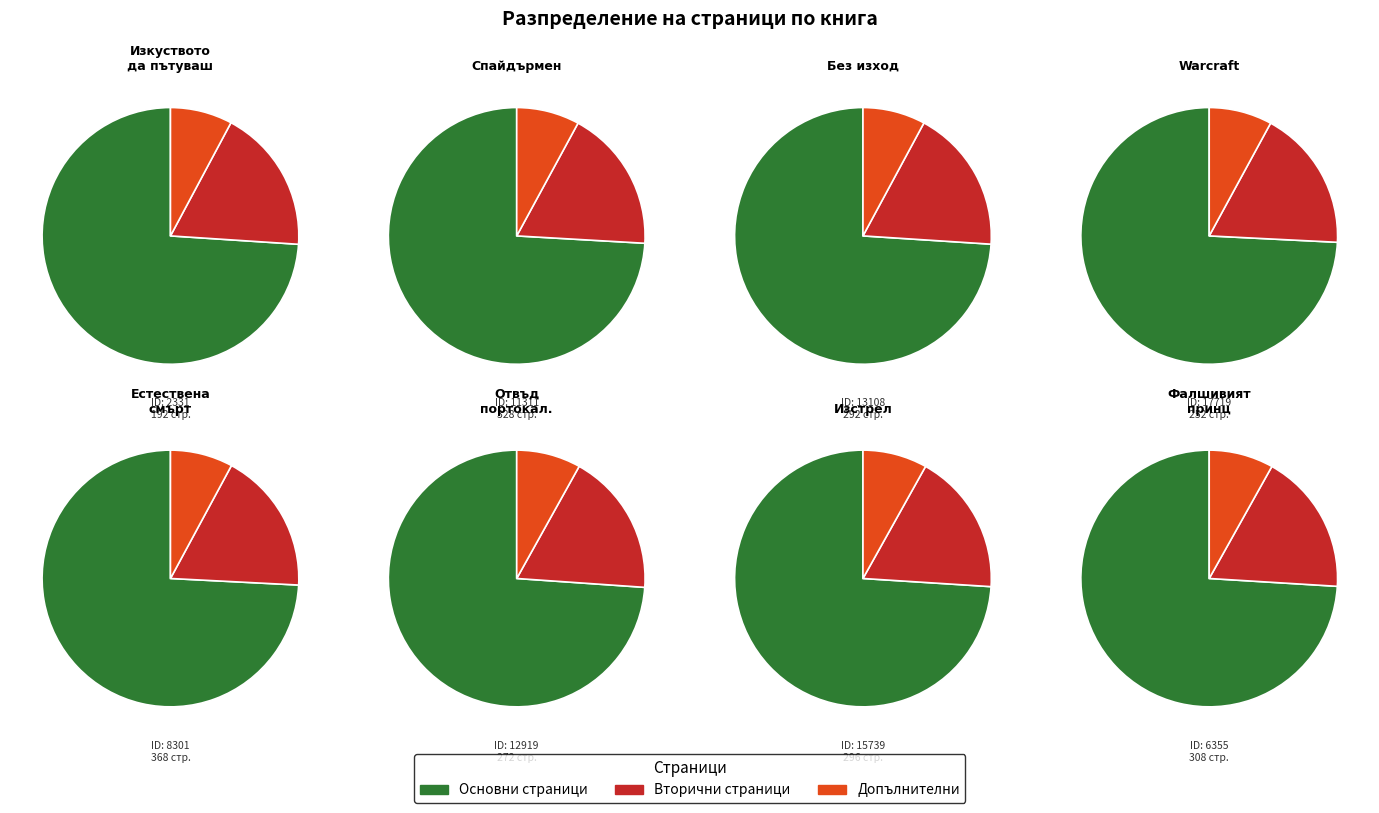

What percentage is the 6355 slice, to the nearest percent?

13%